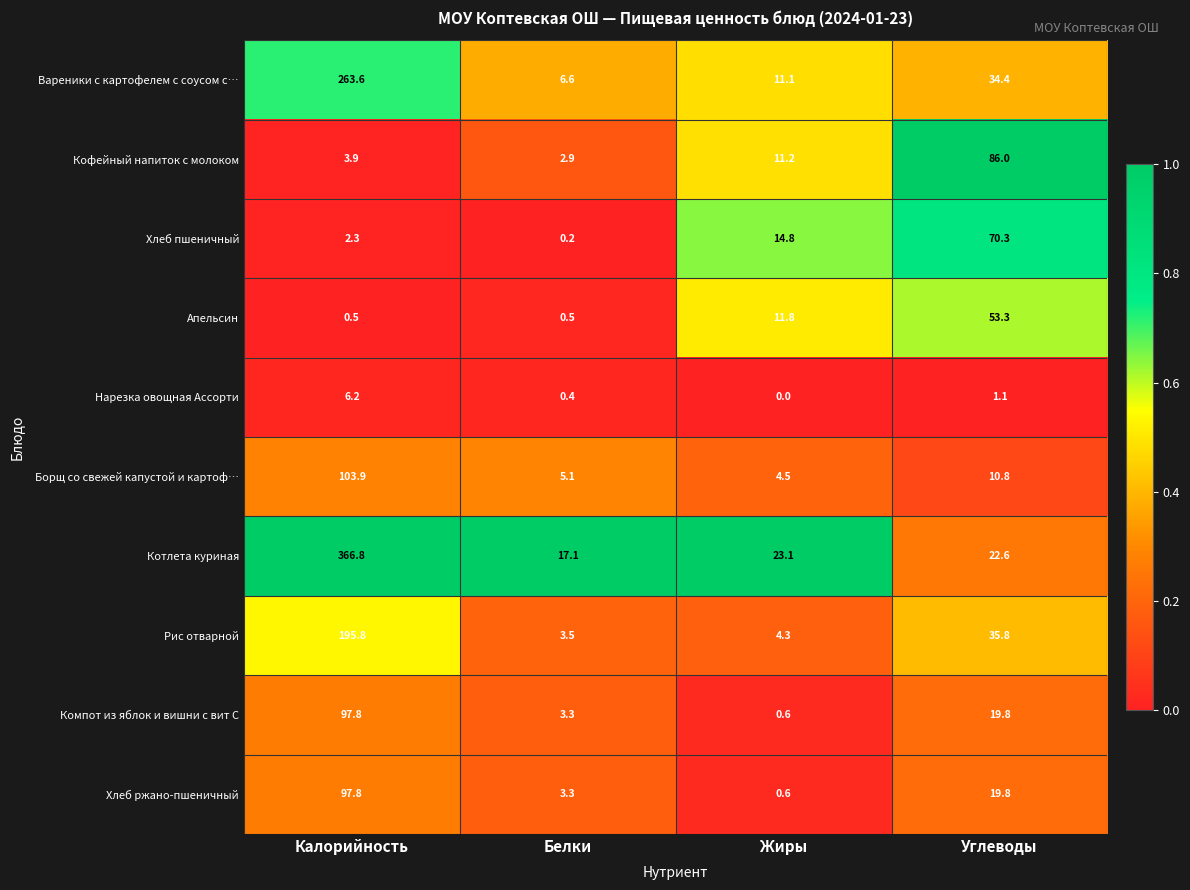

List the labels in order of Нарезка овощная Ассорти value, largest first.

Калорийность, Углеводы, Белки, Жиры